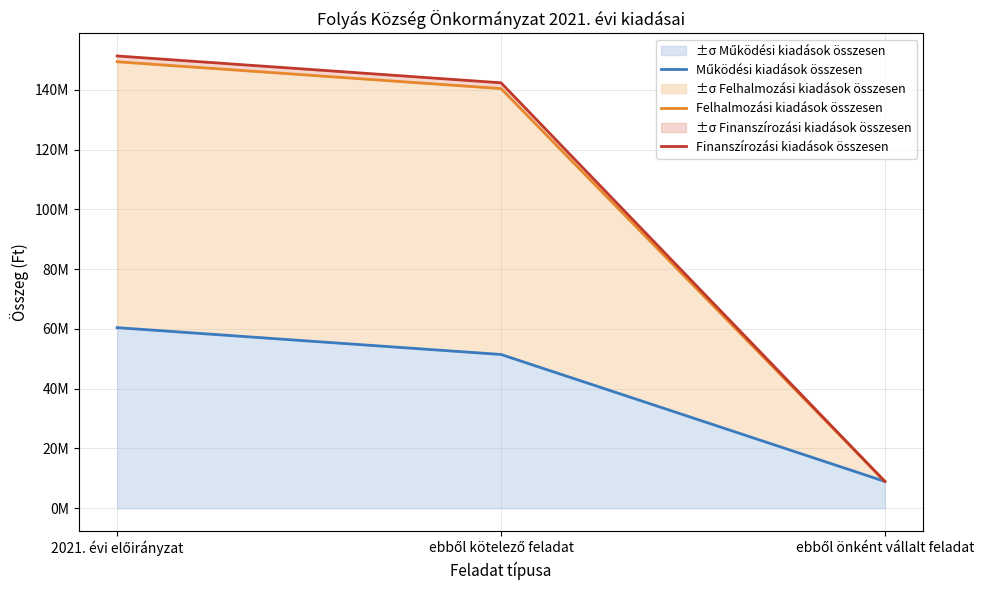

What is the difference between the maximum and minimum values in the Működési kiadások összesen series?

51450932